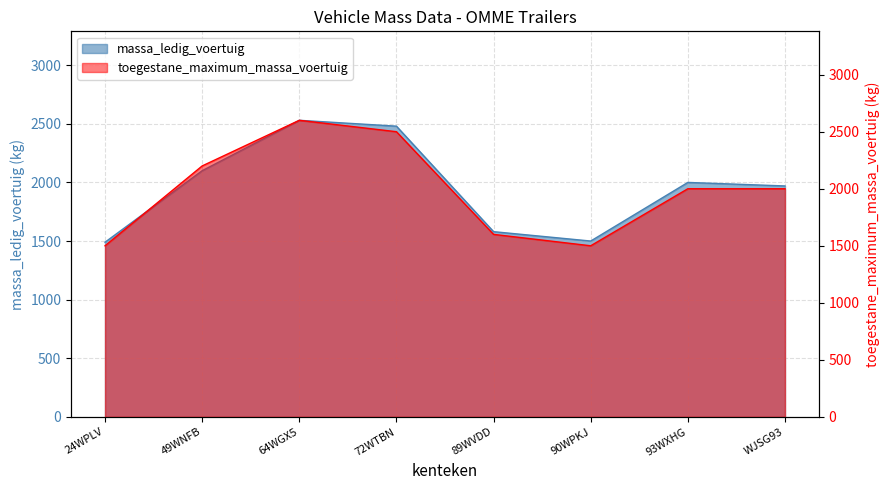

What is the value of the massa_ledig_voertuig point at the 2nd from the left?

2100